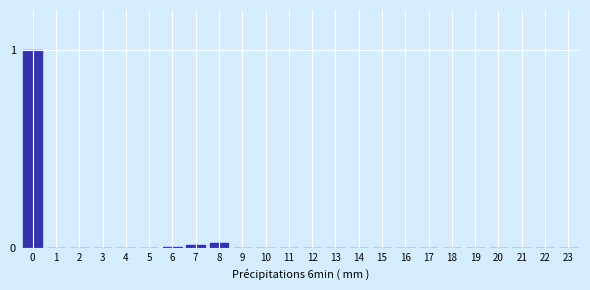

What is the maximum value shown in the chart?

1.0